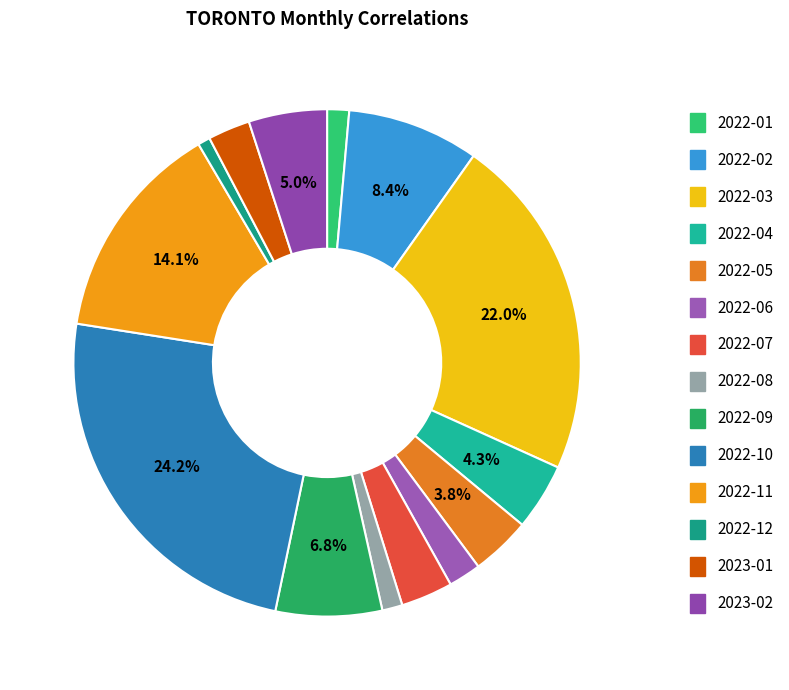

Is there any slice that represents more than half of the pie?

No